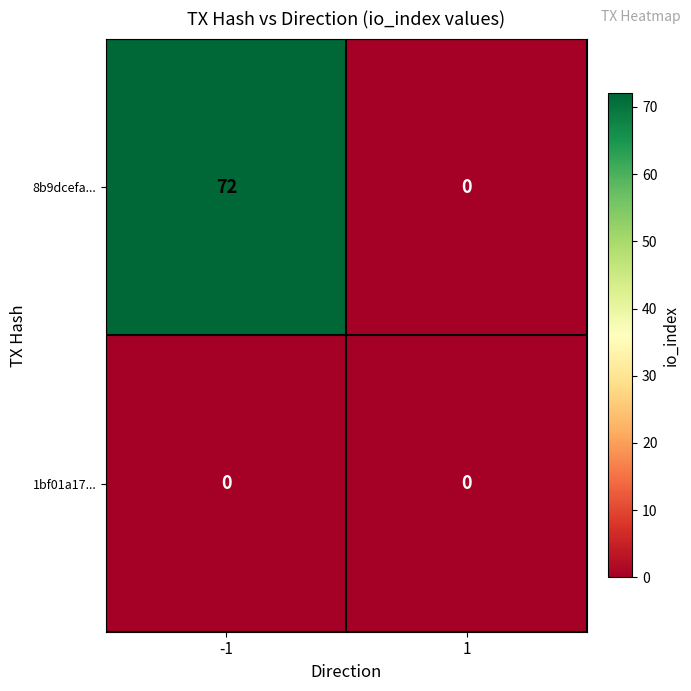

Reading left to right, list all the values displayed in this chart.

8b9dcefa...: 72	0
1bf01a17...: 0	0